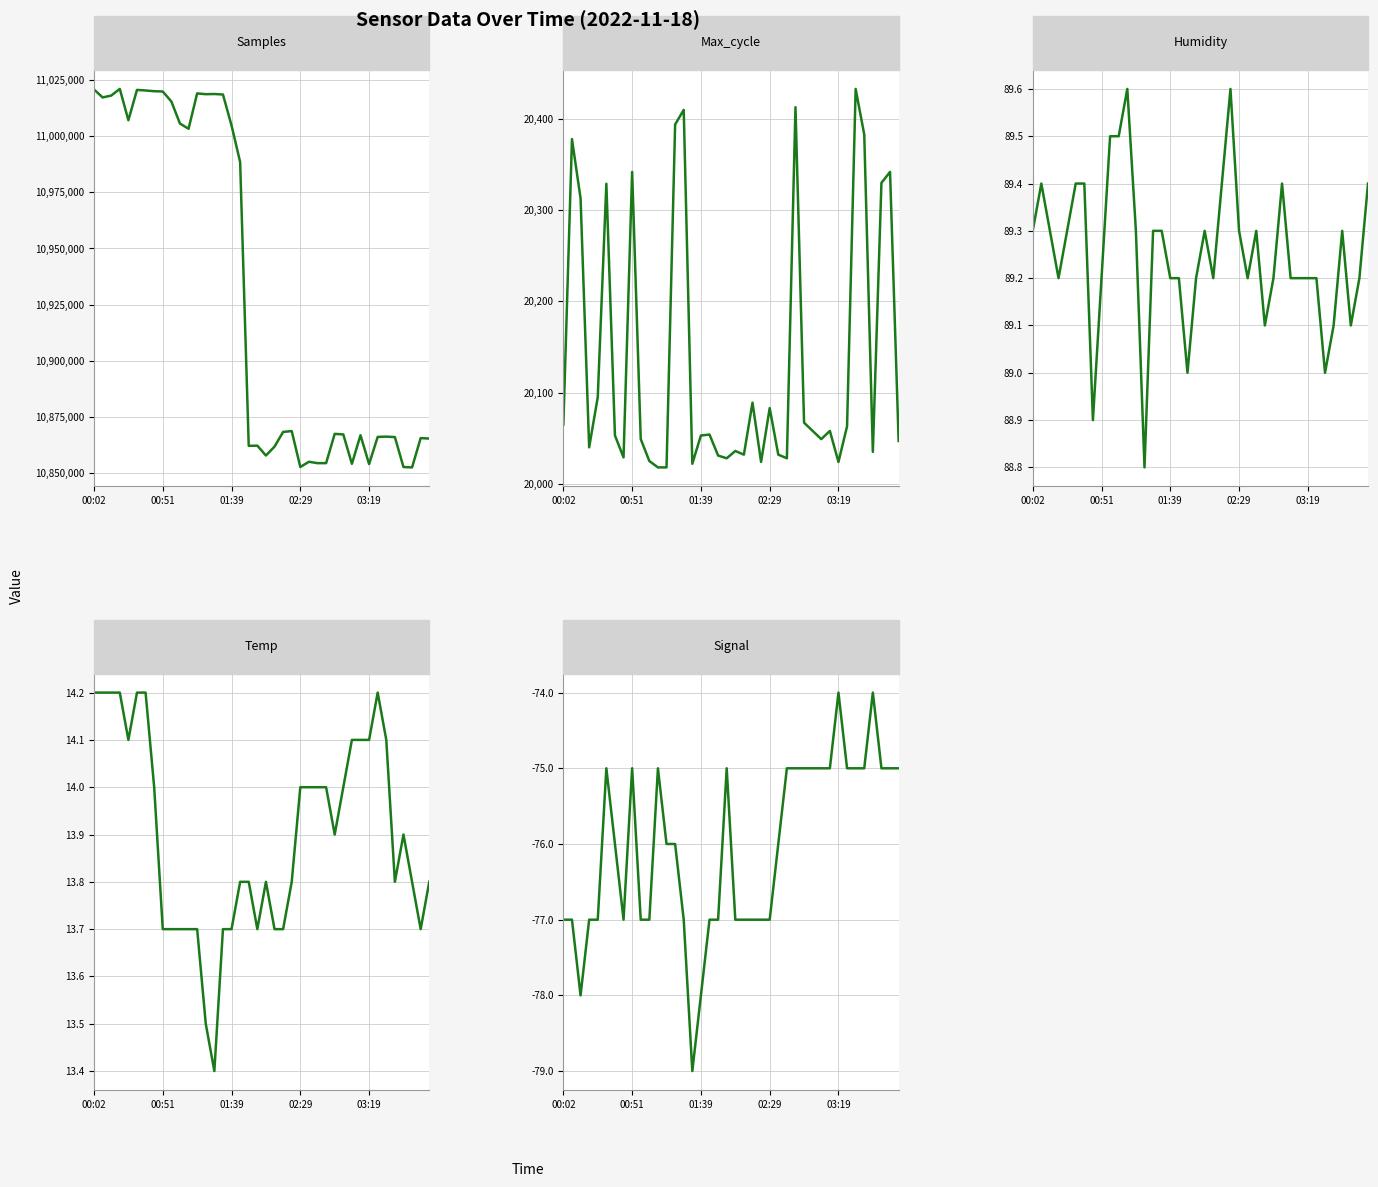

How many lines are shown in the chart?

5